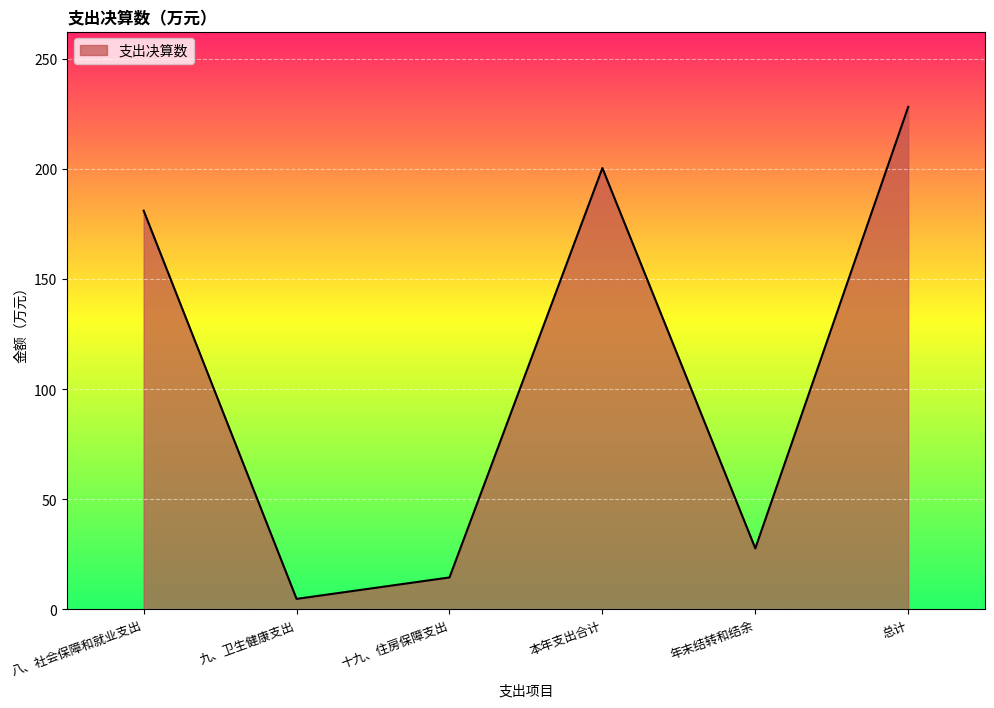

Is it true that the value at 本年支出合计 is 59.2?

False